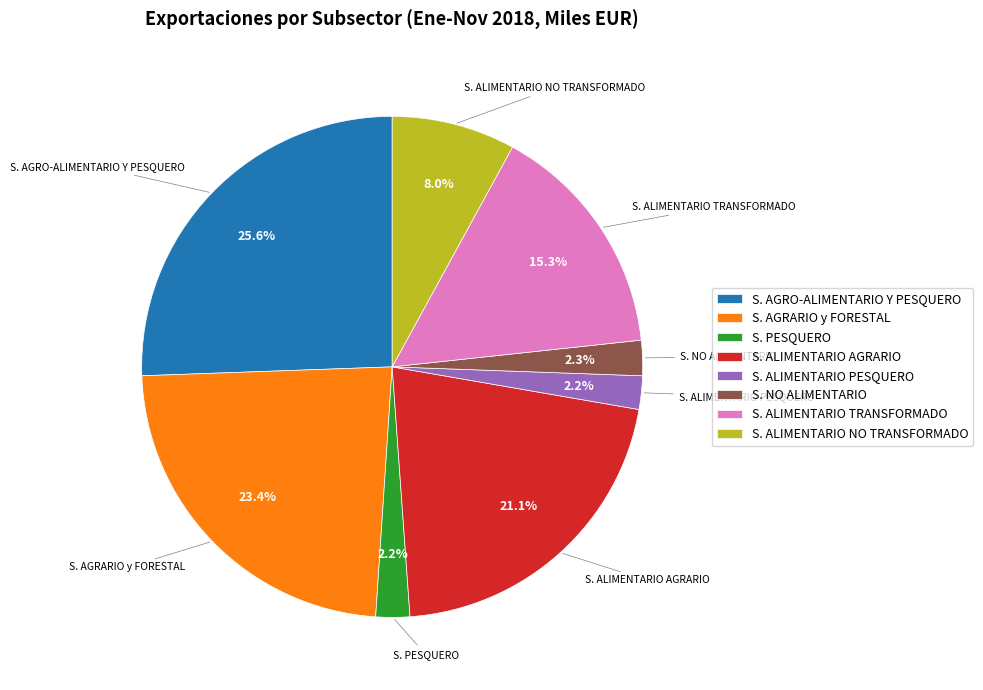

To the nearest percent, what percentage of the pie is S. PESQUERO?

2%